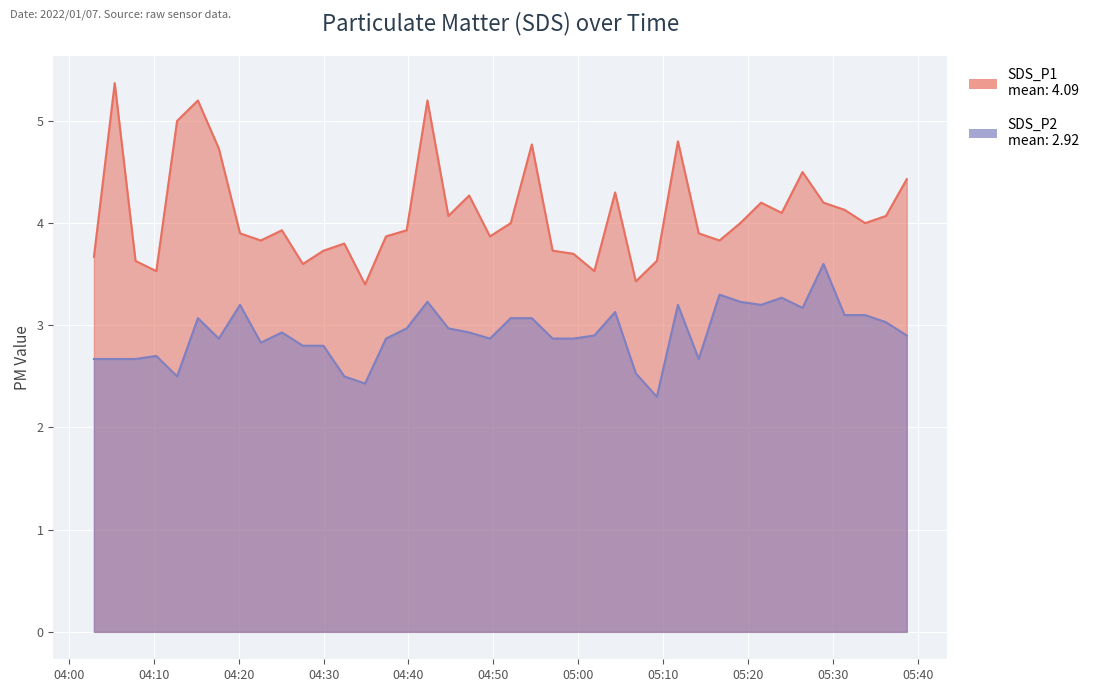

At which label does SDS_P2 reach its minimum?

2022/01/07 05:09:16